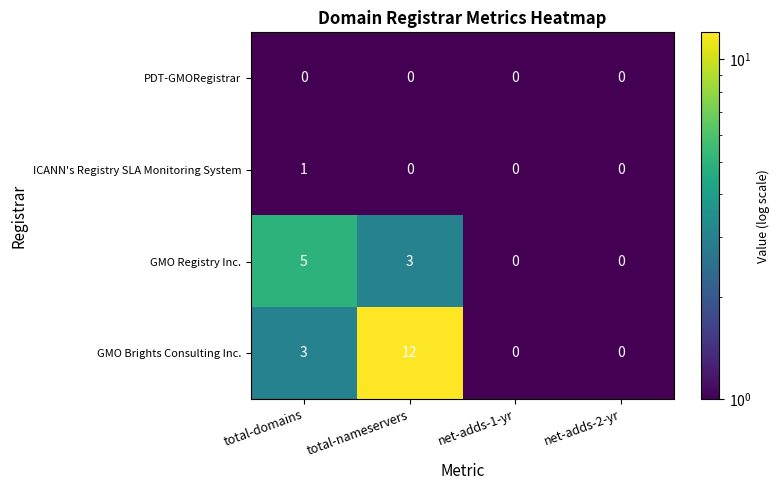

The value of GMO Registry Inc. at total-domains is 8. True or false?

False